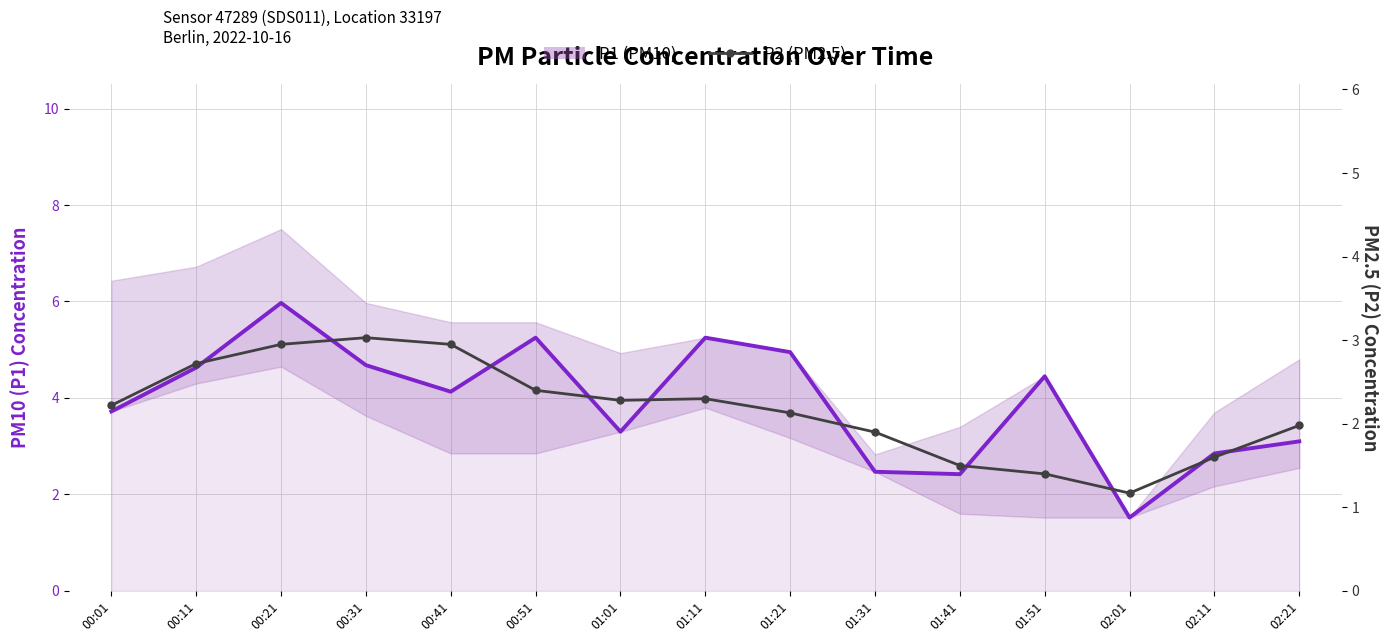

List the series in order of their peak value, highest first.

P1 (PM10), P2 (PM2.5)